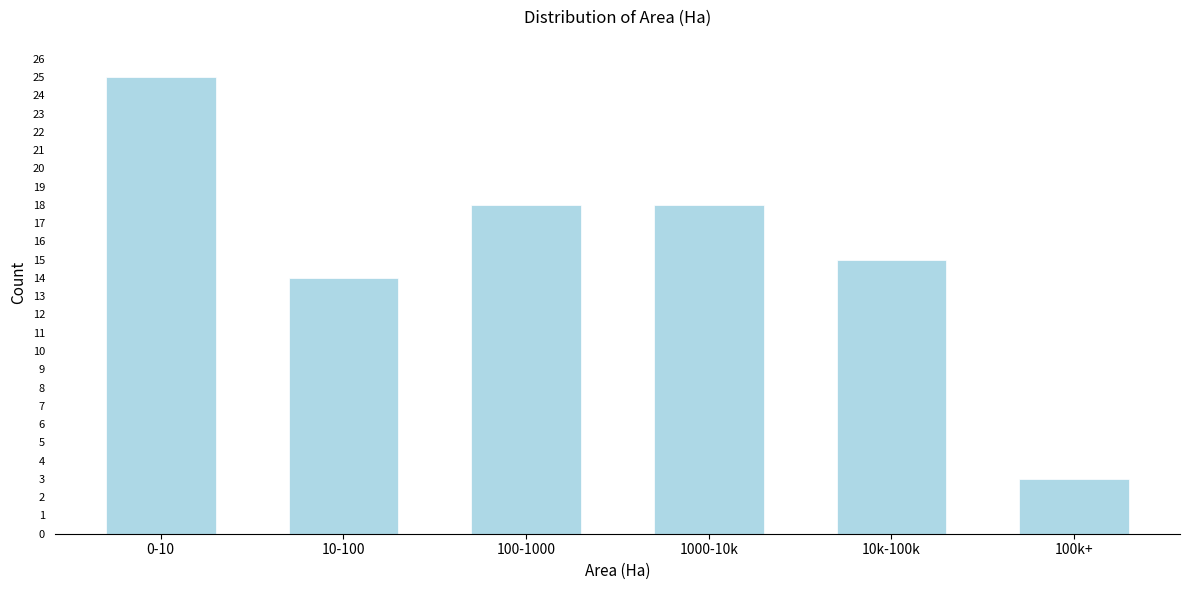

Reading right to left, list all the values displayed in this chart.

3	15	18	18	14	25